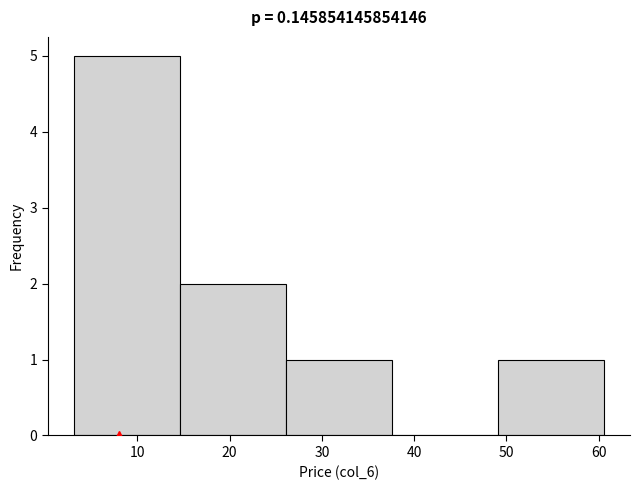

Reading left to right, transcribe this chart: for each bar, give the range it covers on the x-axis and its height. Neither the bar edges nor the heights are printed on the chart, so give them approximately, as read against the axes.

3 to 15: 5
15 to 26: 2
26 to 38: 1
38 to 49: 0
49 to 61: 1